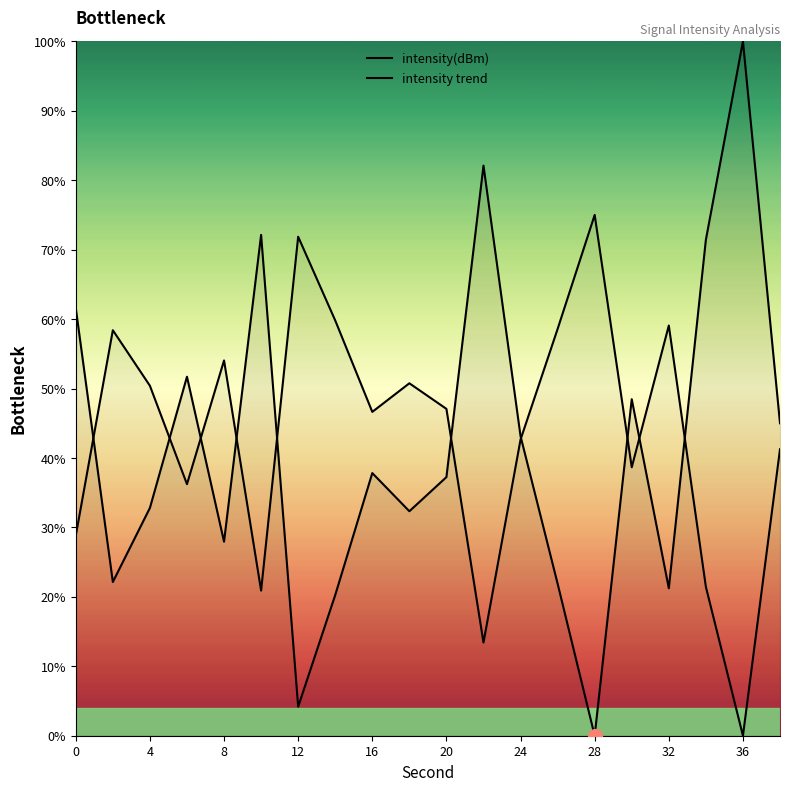

Rank the series by their maximum value, from highest to lowest.

intensity(dBm), intensity trend